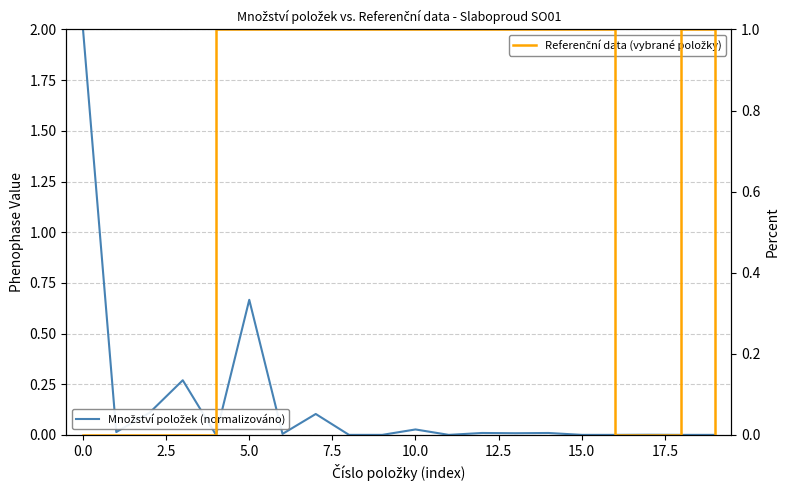

What is the total value across all series at 10?

1.0